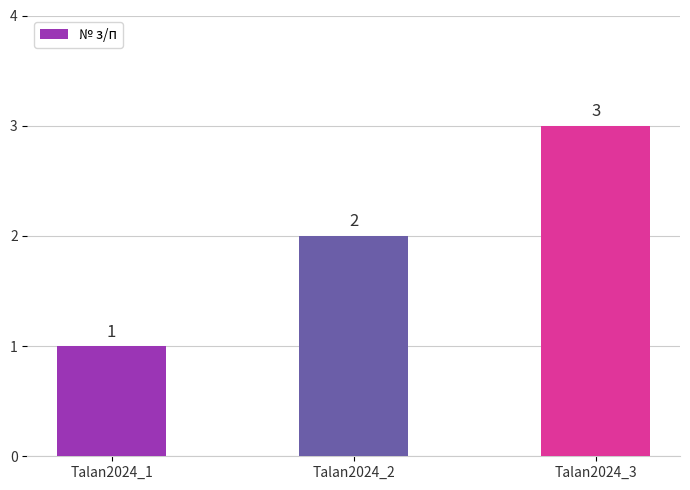

Reading right to left, list all the values displayed in this chart.

Talan2024_3=3	Talan2024_2=2	Talan2024_1=1